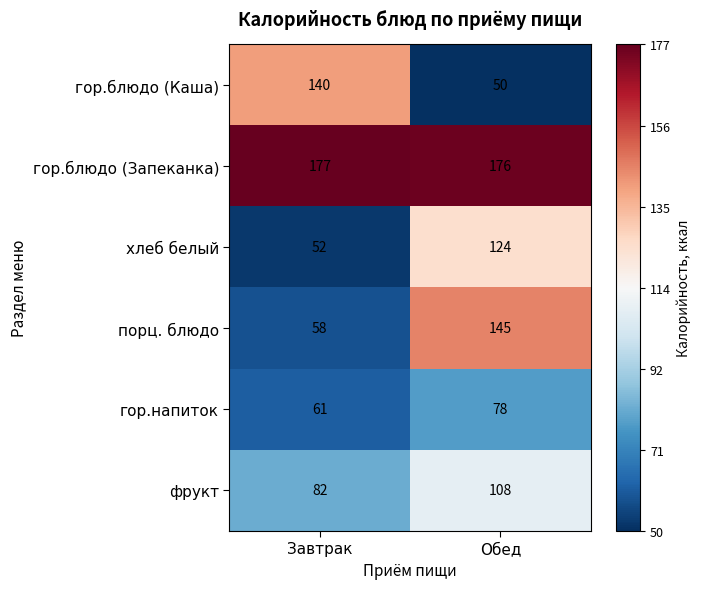

Count the number of categories in the chart.

2